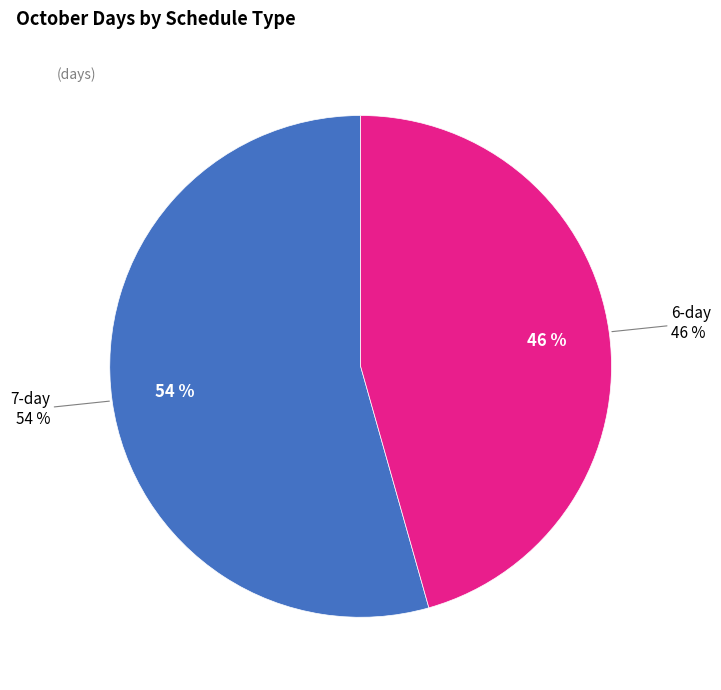

Rank the categories by value from lowest to highest.

6-day, 7-day